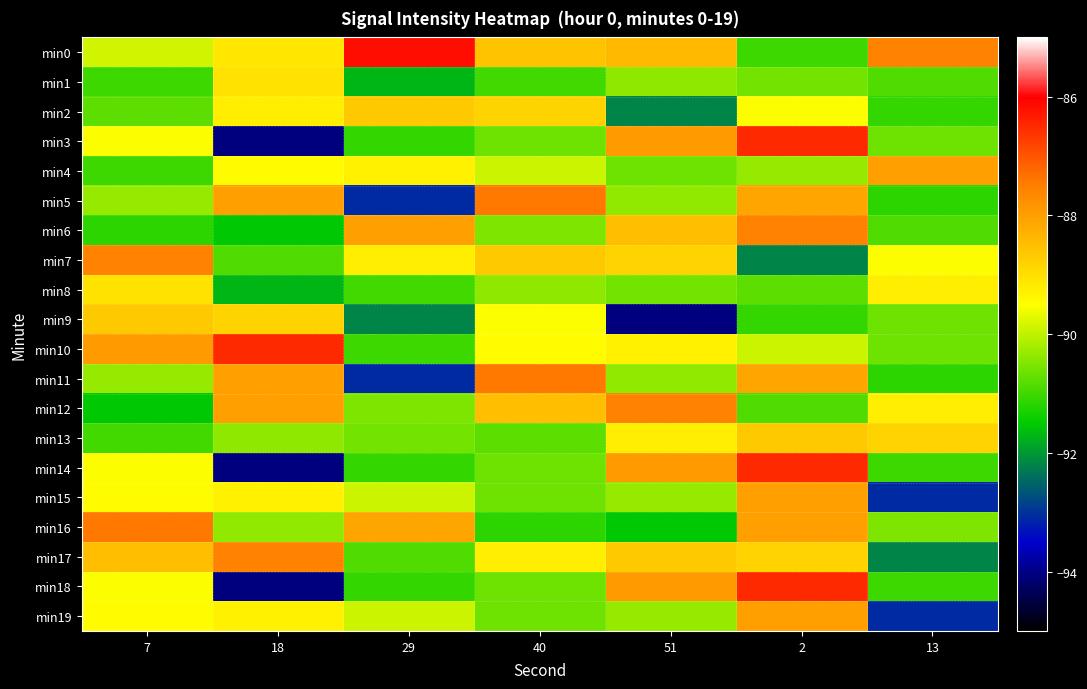

Which series has the largest range (max minus min)?

min3